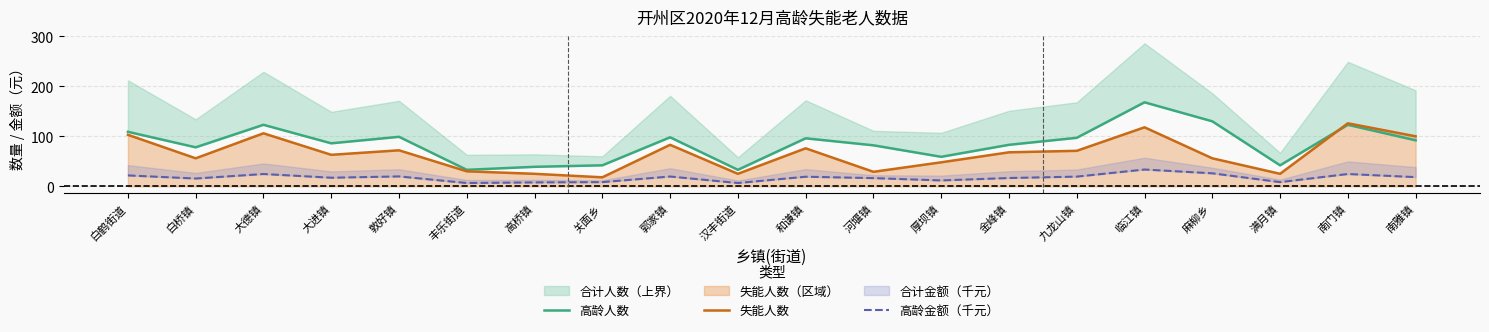

True or false: 高龄人数 and 失能人数 cross at least once.

True